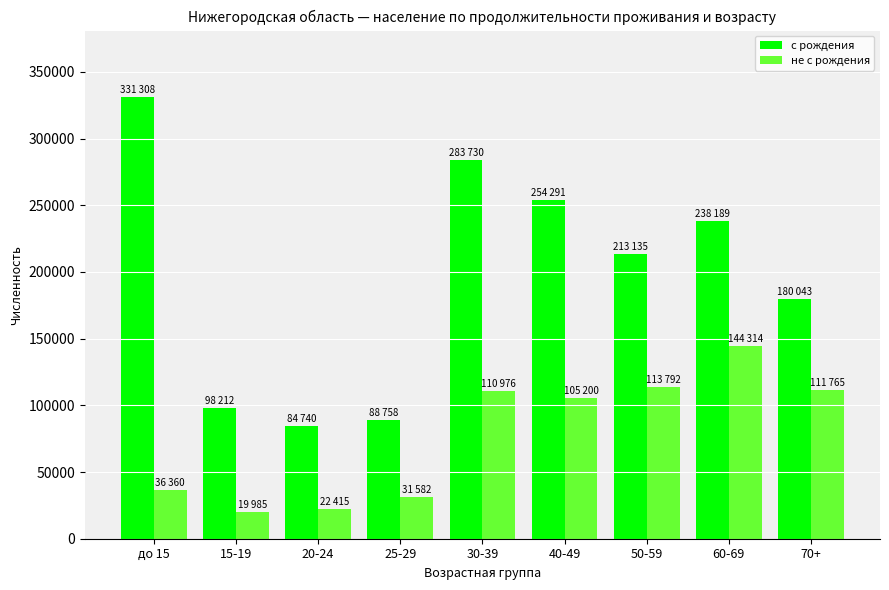

What is the maximum value for с рождения?

331308